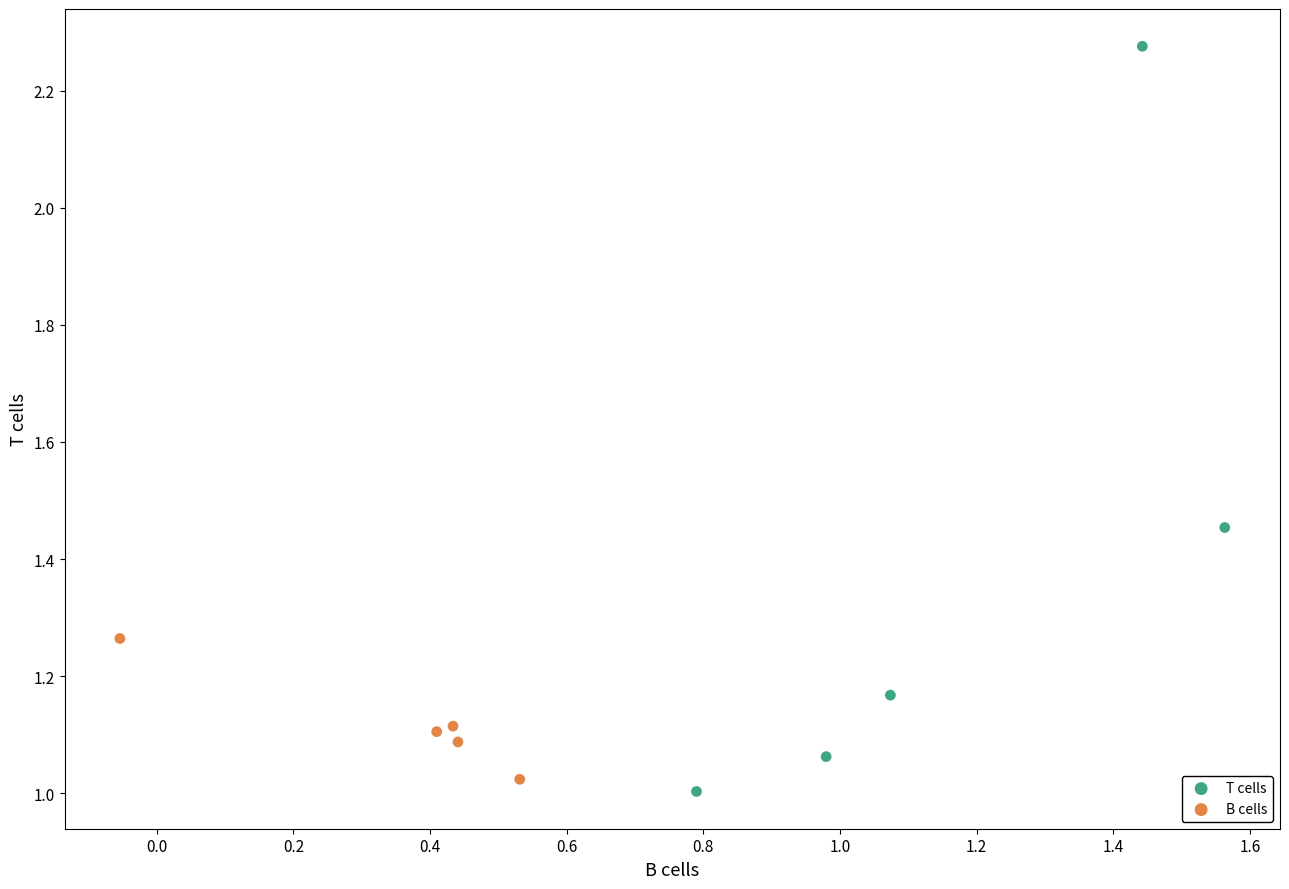

Which series has the widest spread of Y values?

T cells